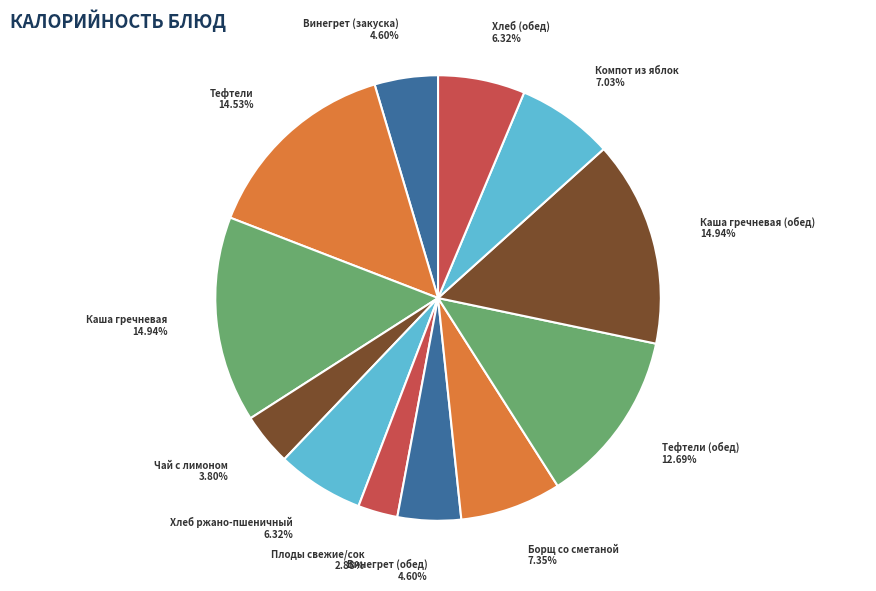

Is there any slice that represents more than half of the pie?

No